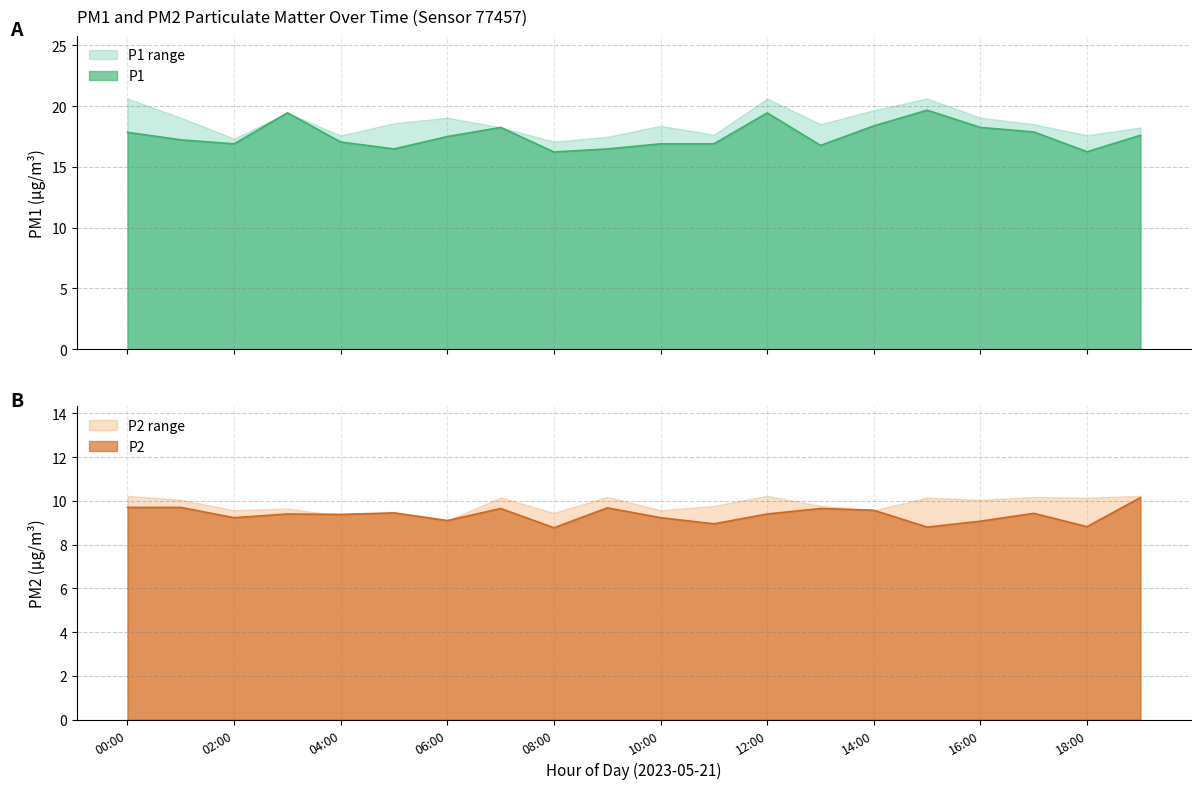

True or false: P2 has a value of 9.4 at 03:00.

True